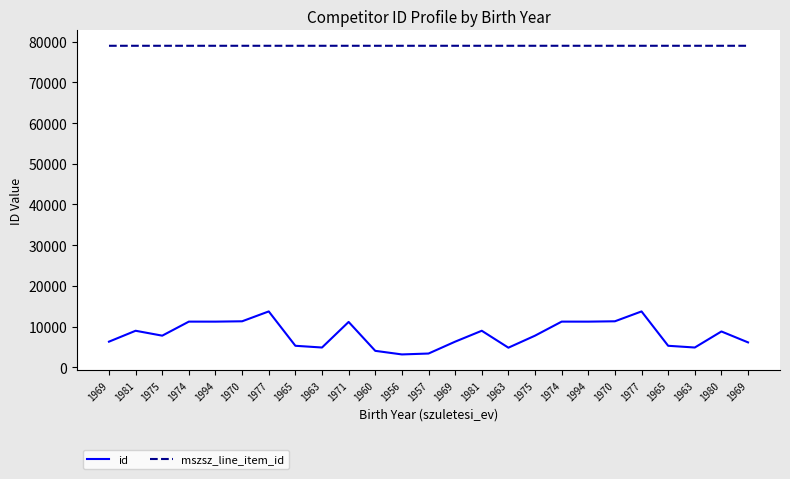

Which series has the widest spread of values?

id